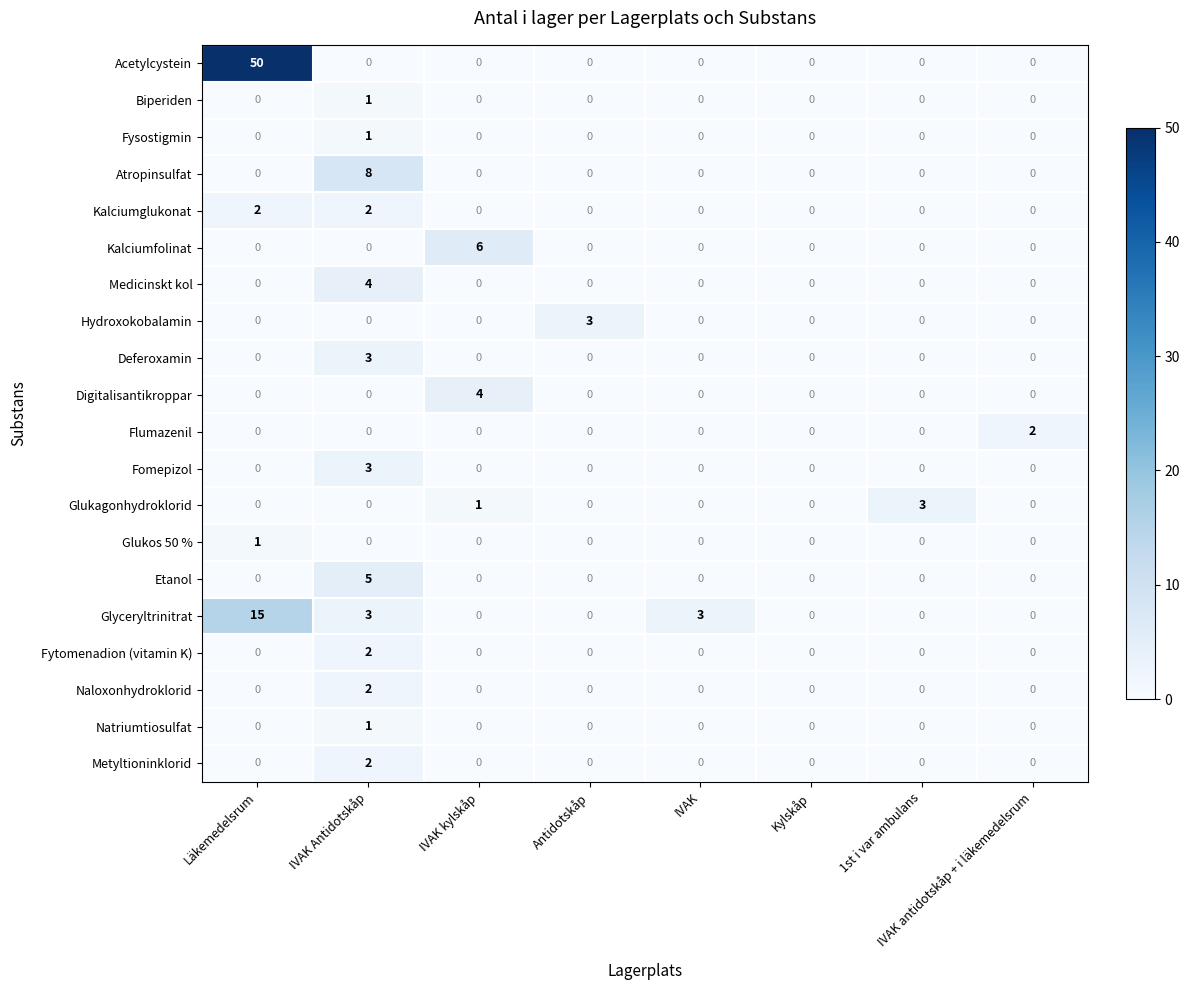

Which category has the highest value in the Atropinsulfat series?

IVAK Antidotskåp